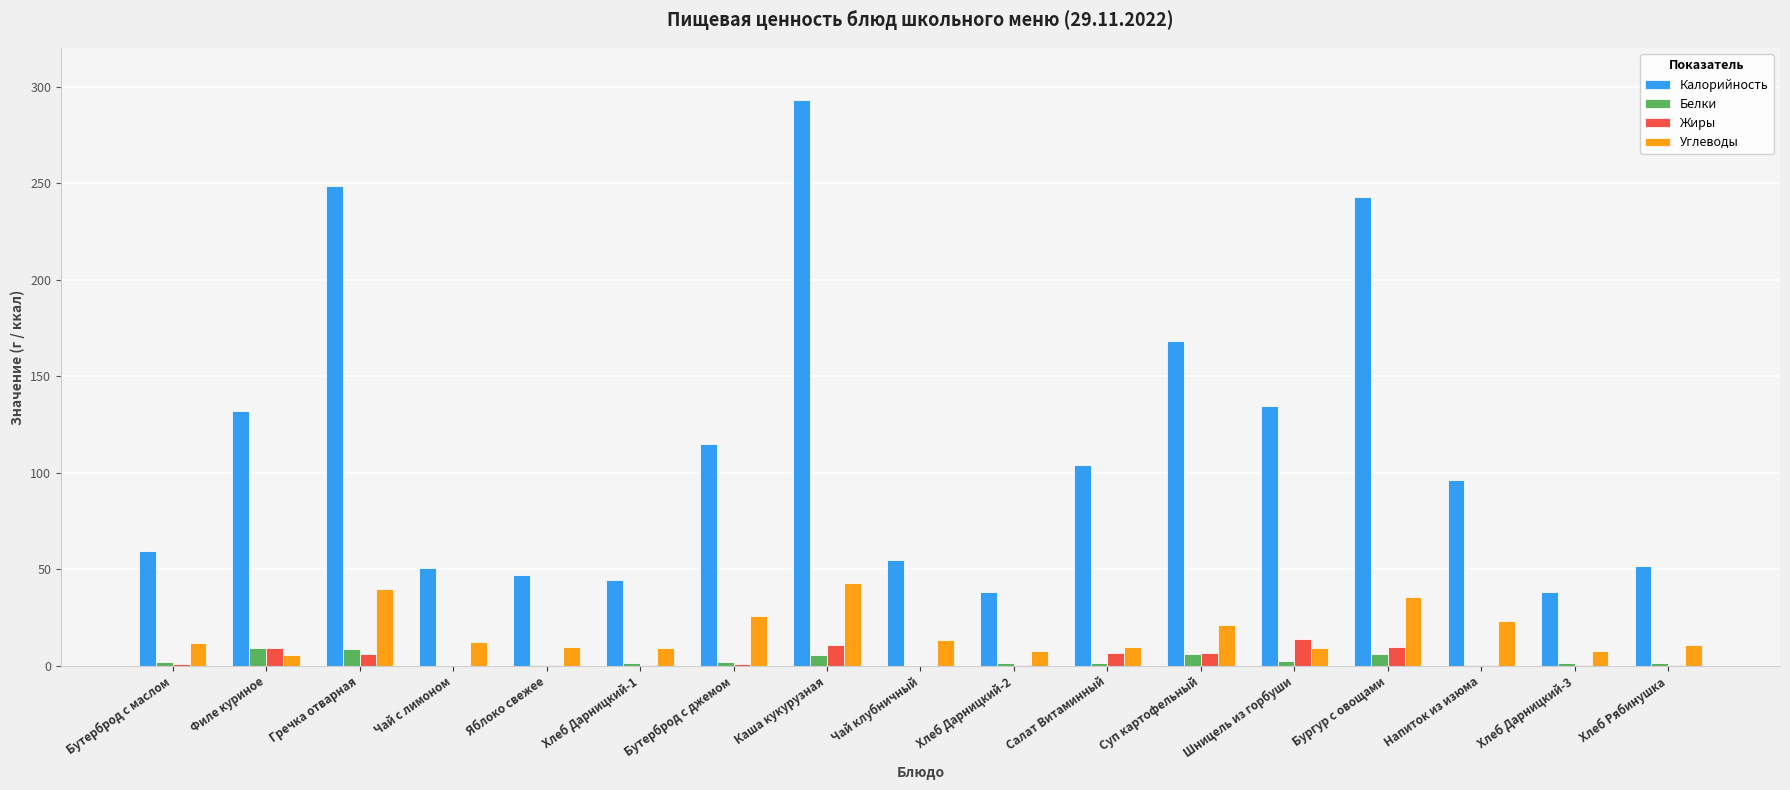

Is it true that Жиры equals 0.3 at Хлеб Рябинушка?

True